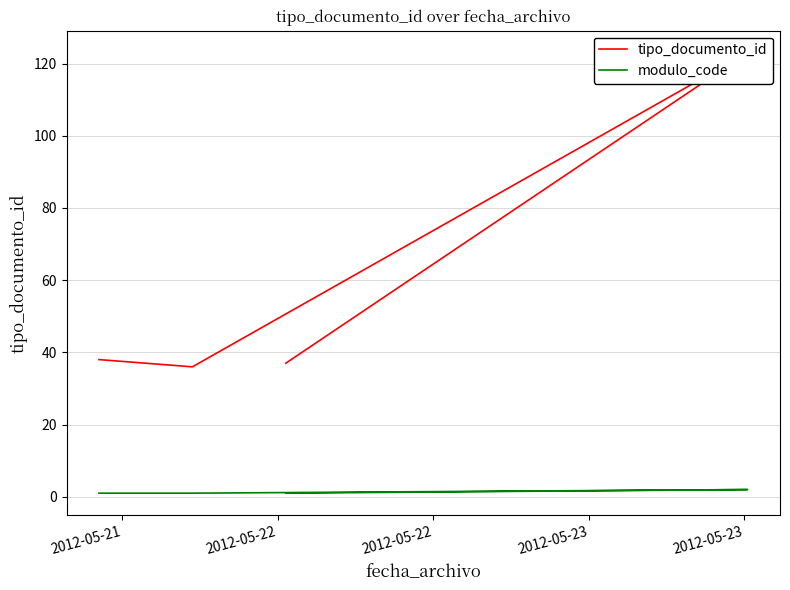

What is the difference between the maximum and minimum values in the modulo_code series?

1